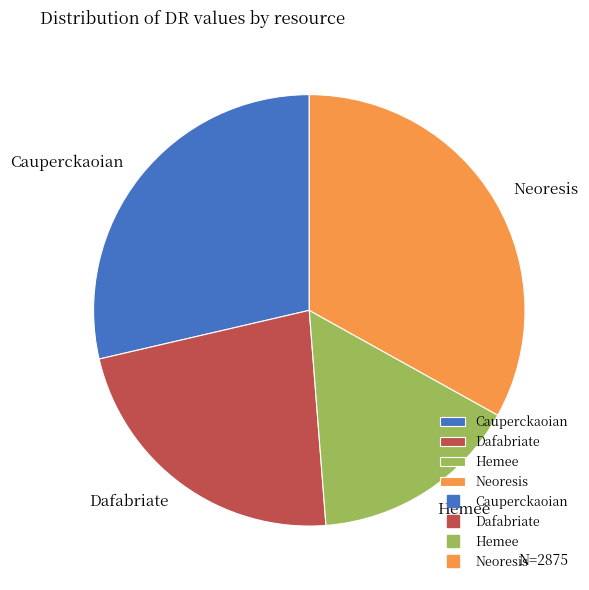

Count the number of slices in the pie.

4